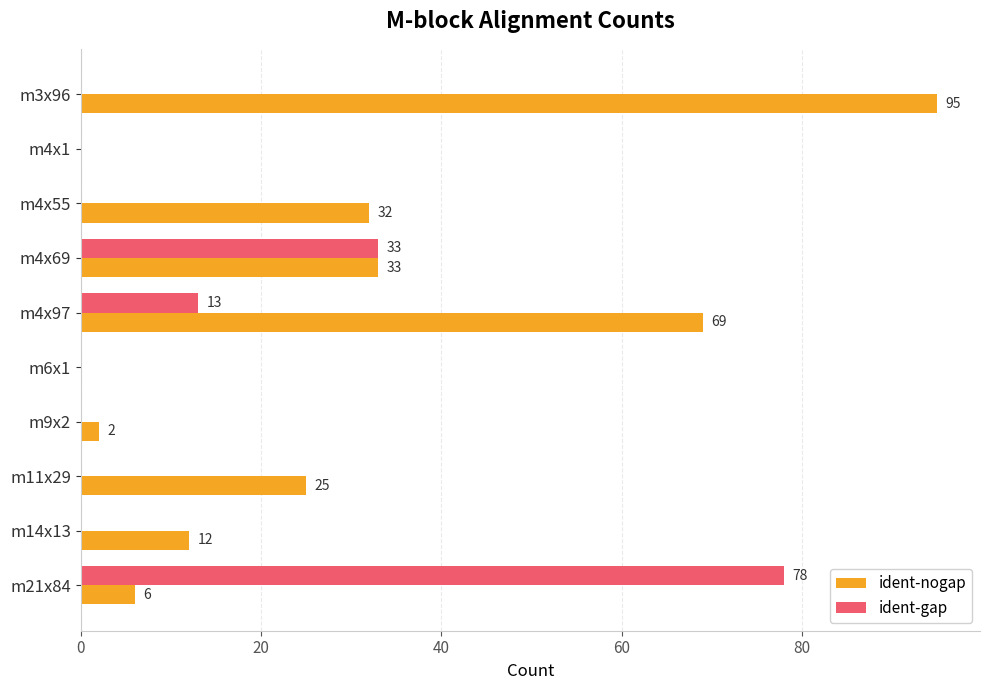

What are all the series names shown in the legend?

ident-nogap, ident-gap